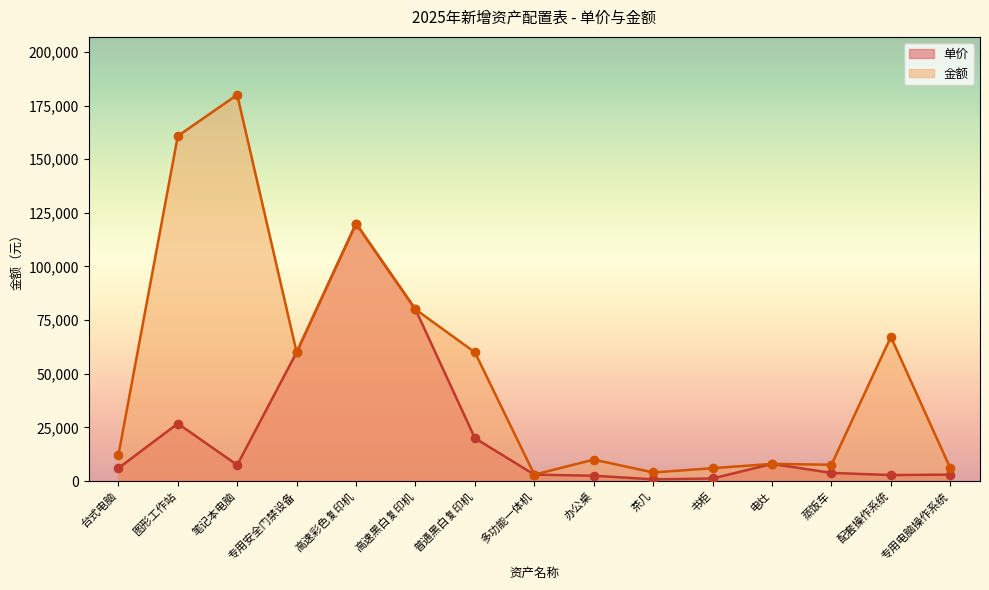

What is the total value across all series at 高速彩色复印机?

240000